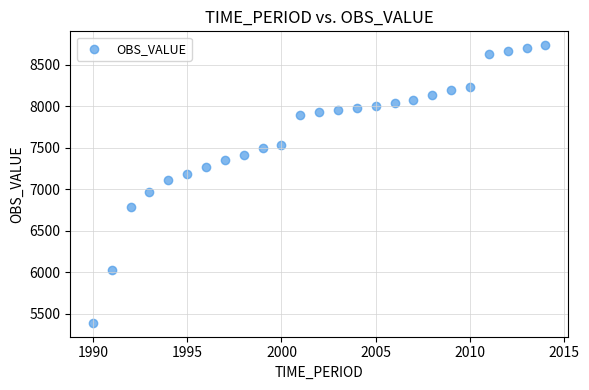

What Y value in the scatter plot is closest to 7063?

7109